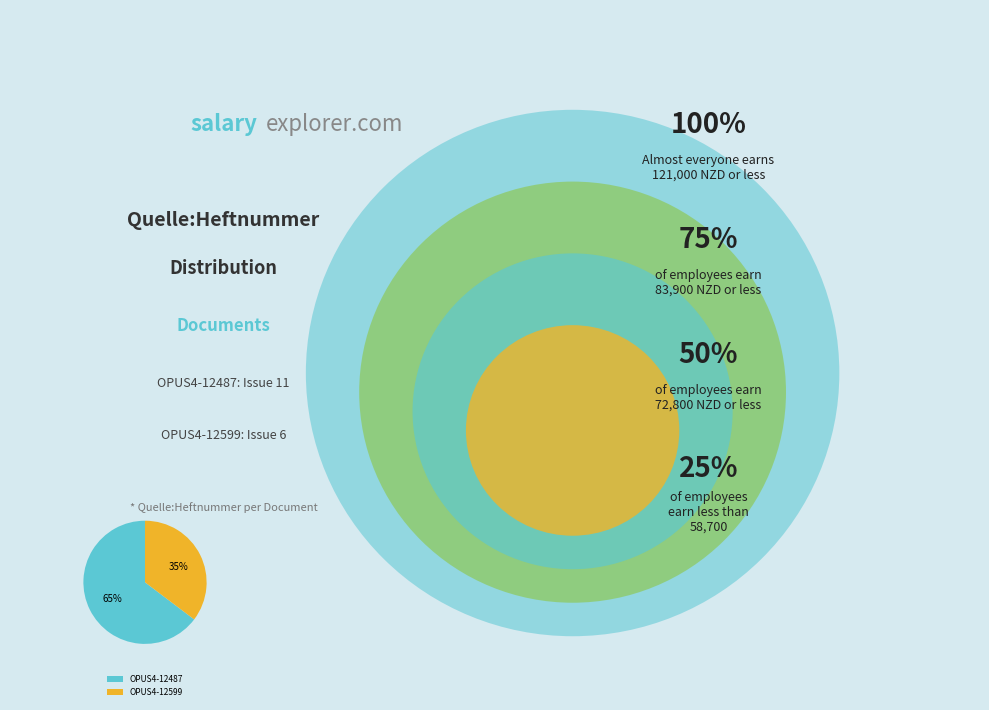

How many slices are in this pie chart?

2